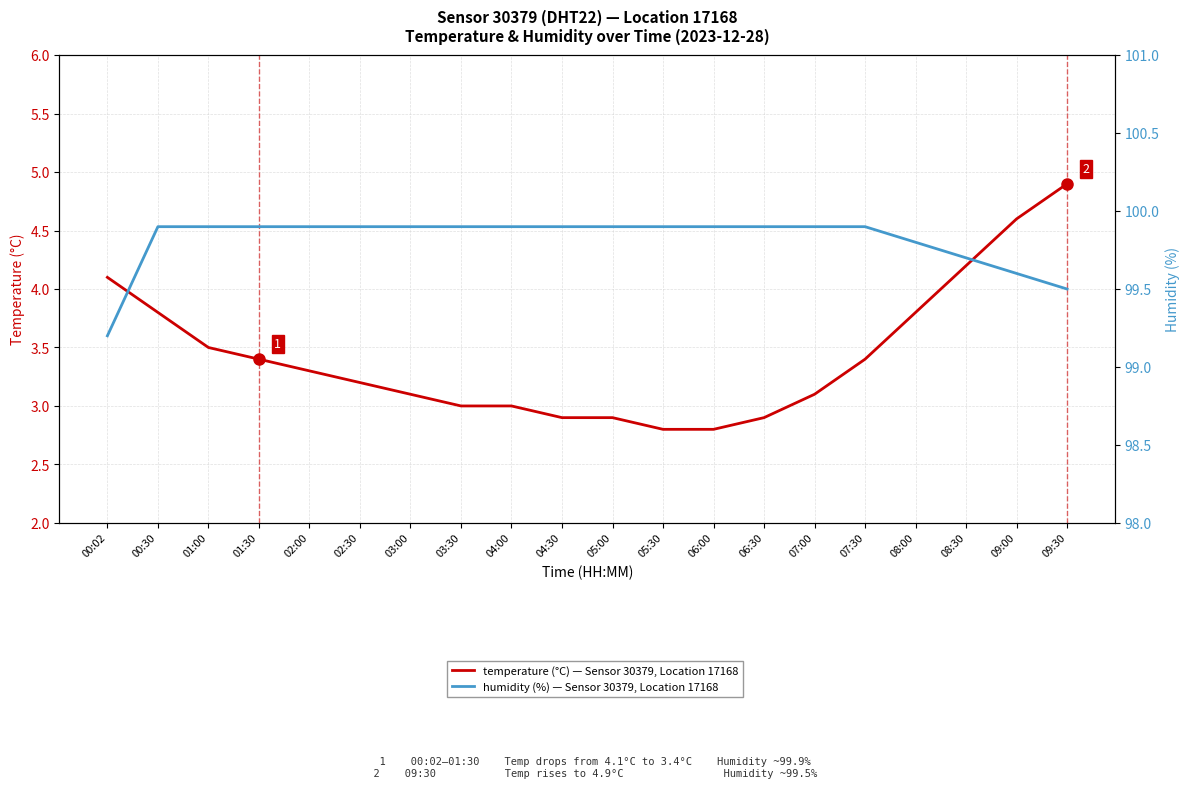

Is the value of temperature (°C) — Sensor 30379, Location 17168 at 08:00 greater than the value of humidity (%) — Sensor 30379, Location 17168 at 03:00?

No